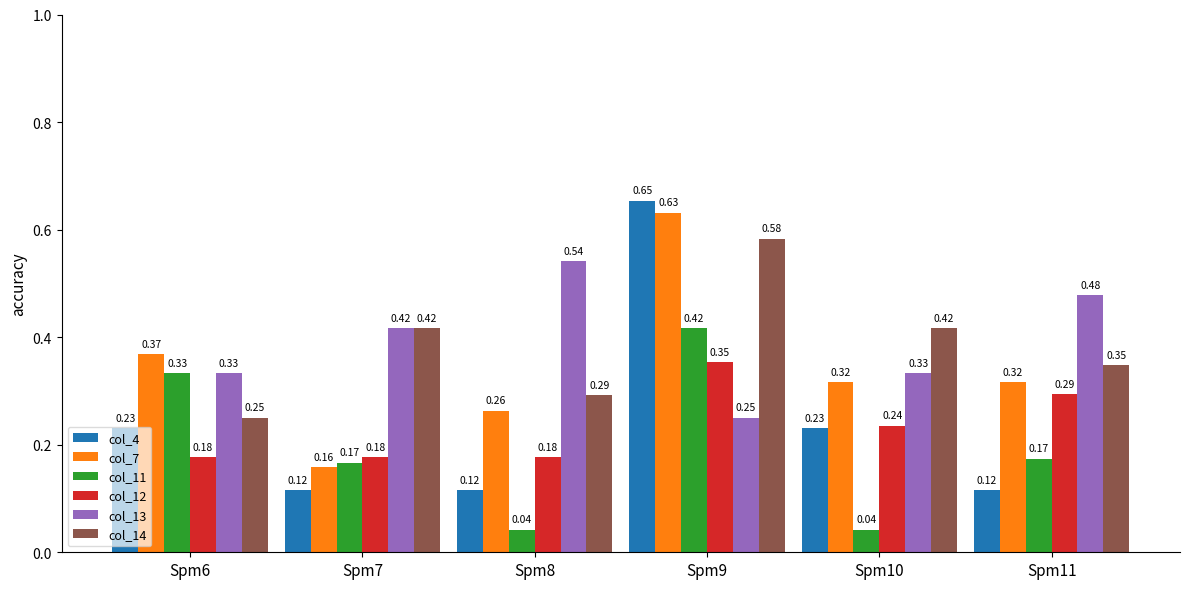

At which label does col_14 reach its peak?

Spm9